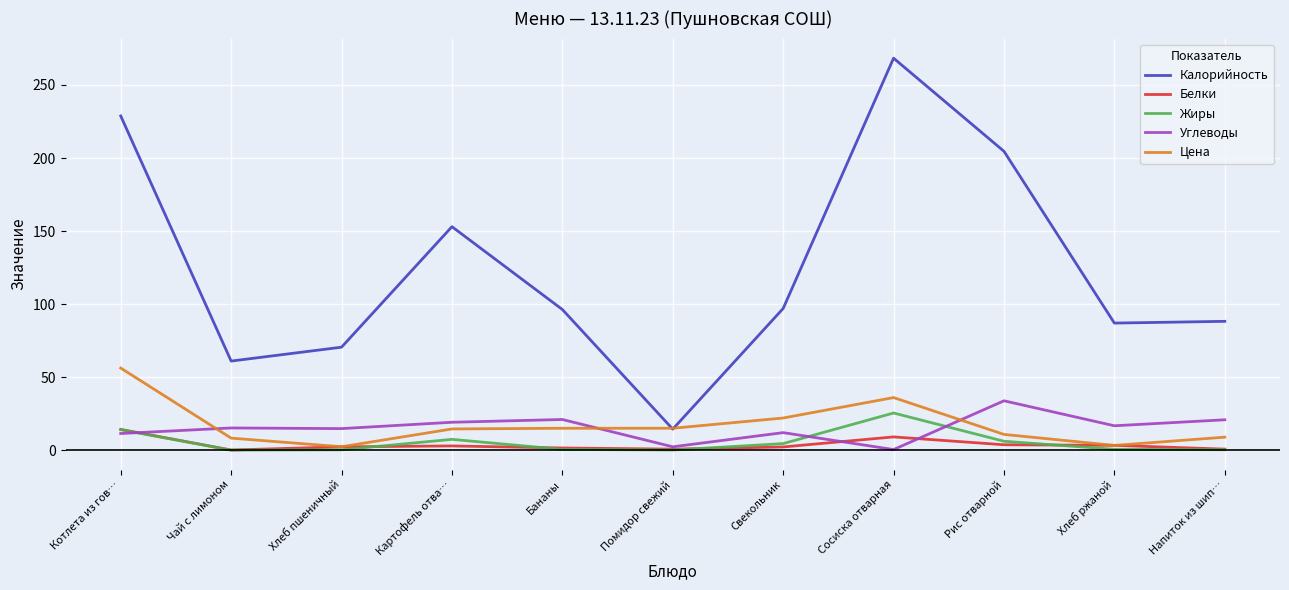

What is the spread (max minus min) of values at Рис отварной?

200.9